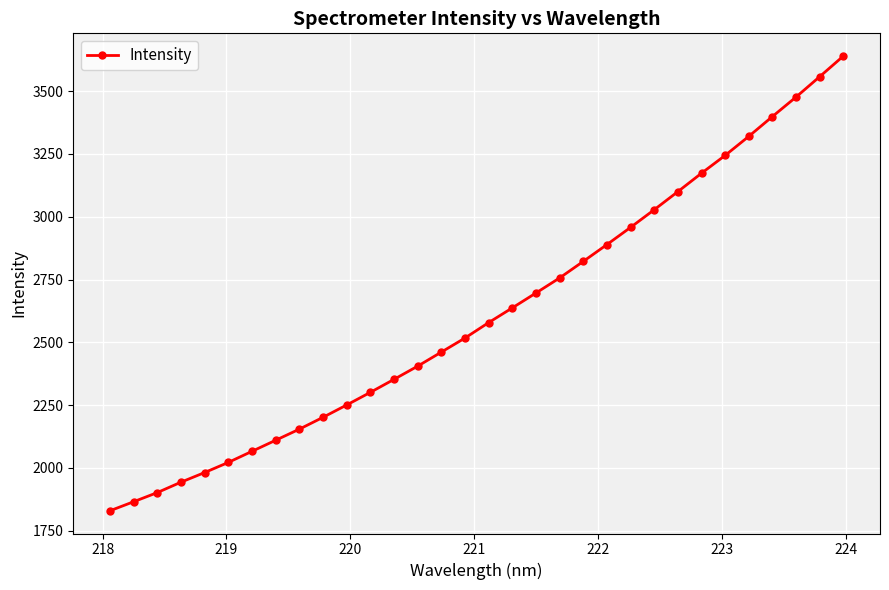

What is the greatest value displayed?

3639.7